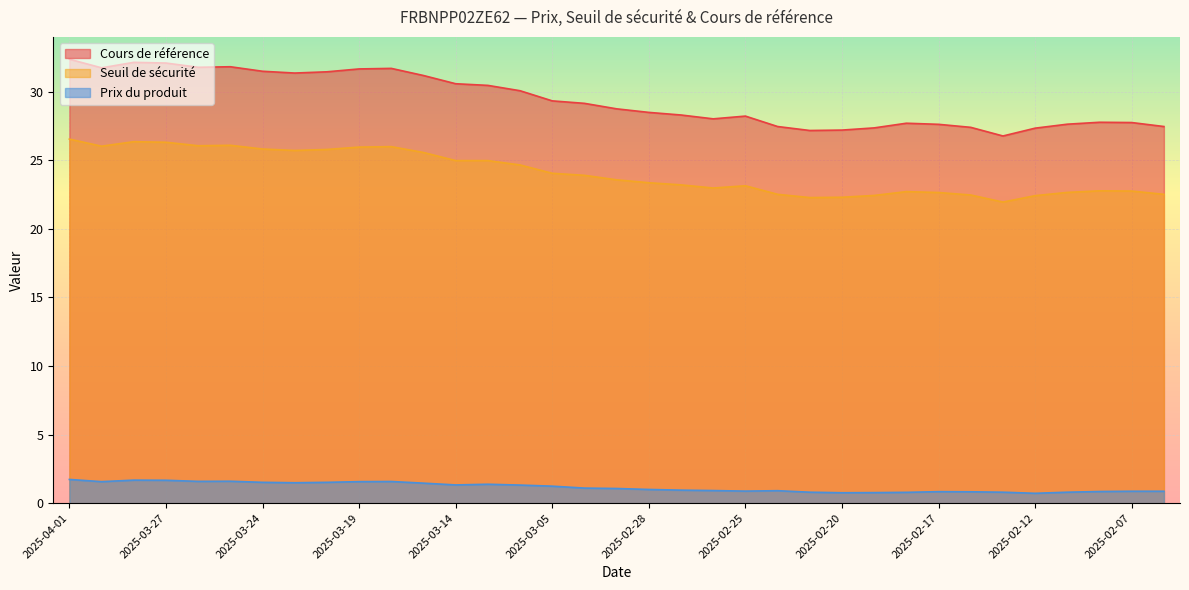

What are all the series names shown in the legend?

Cours de référence, Seuil de sécurité, Prix du produit